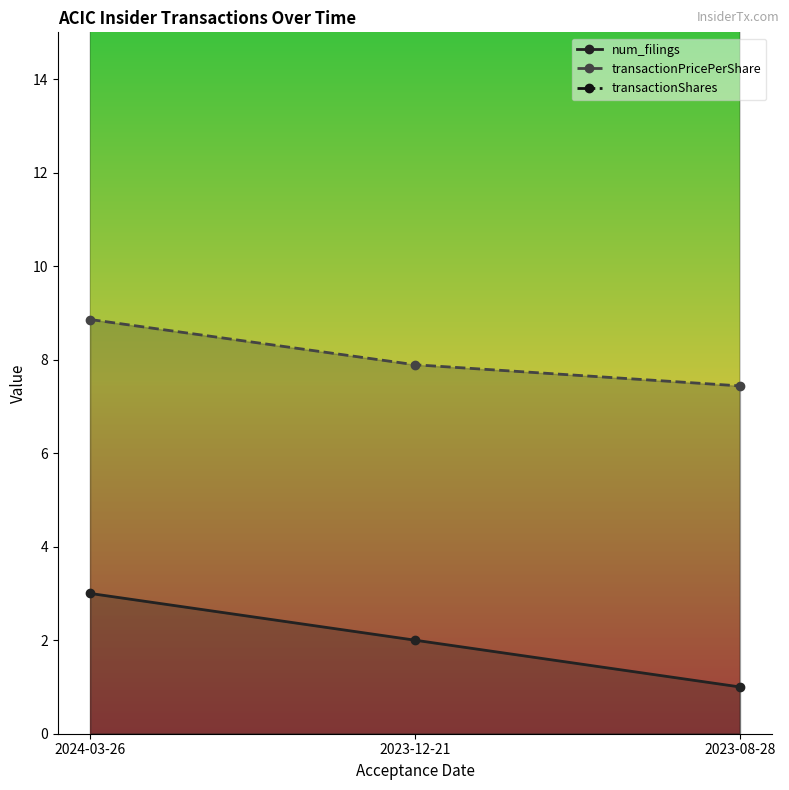

What is the sum of all transactionPricePerShare values?

24.2